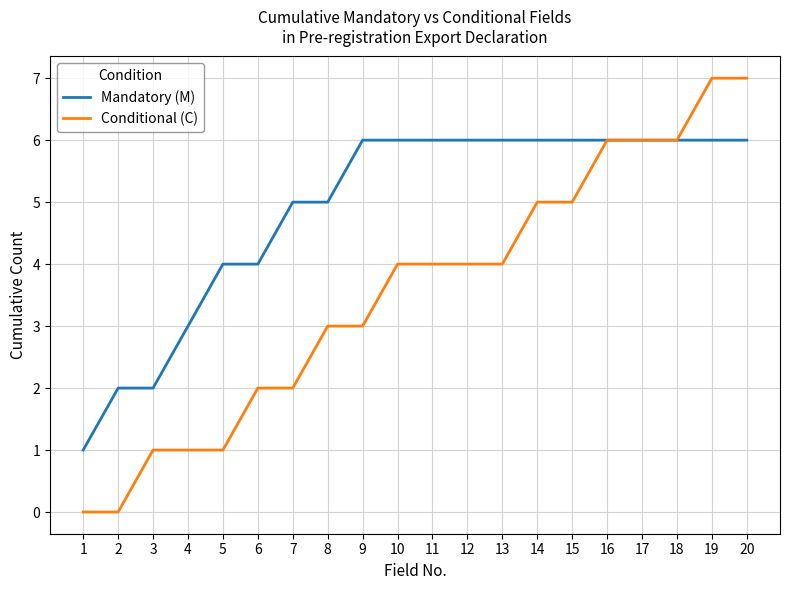

Which series has the largest total across all categories?

Mandatory (M)